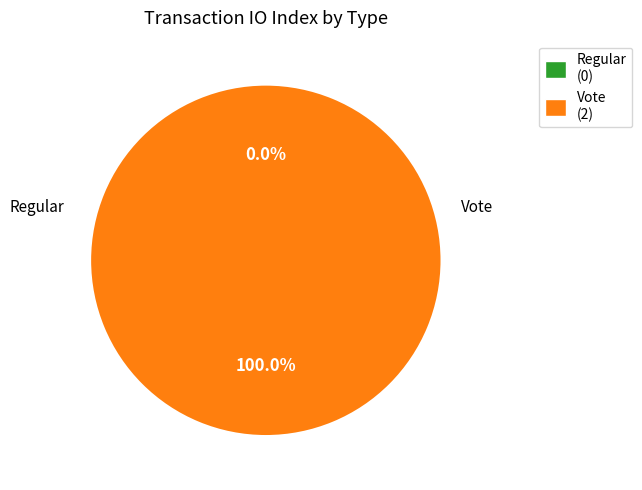

To the nearest percent, what is the average slice percentage?

50%